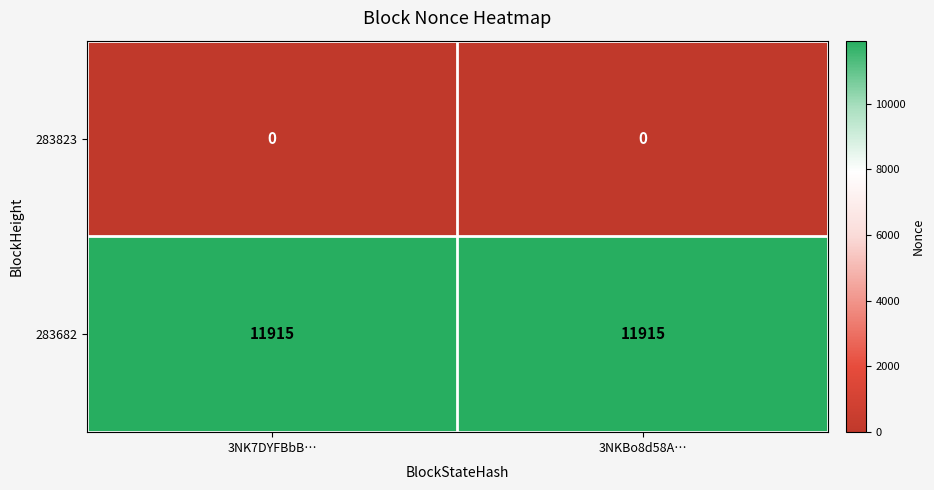

What is the average value of the 283682 series?

11915